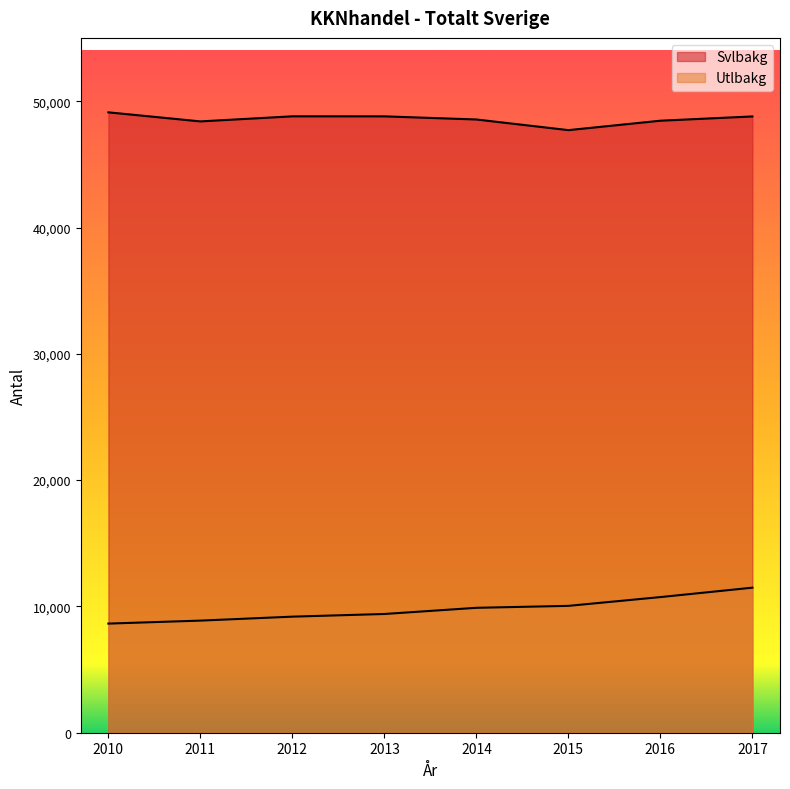

Which series has the widest spread of values?

Utlbakg